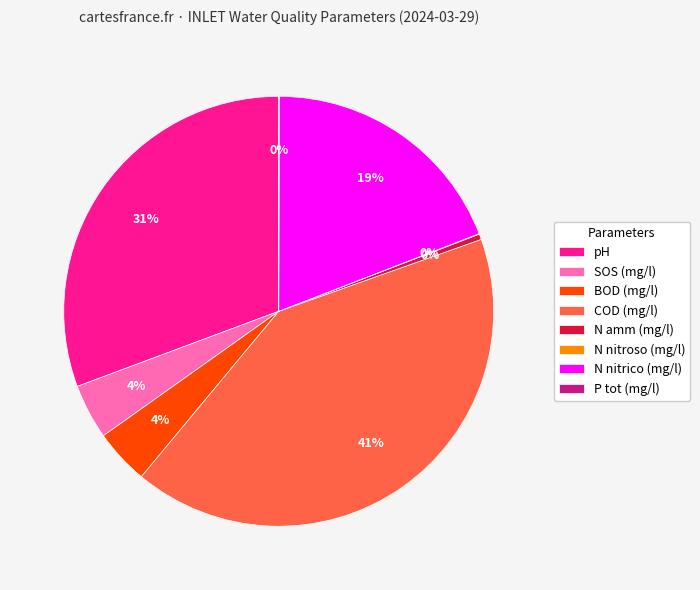

Is it true that N amm (mg/l) is 13% of the pie?

False